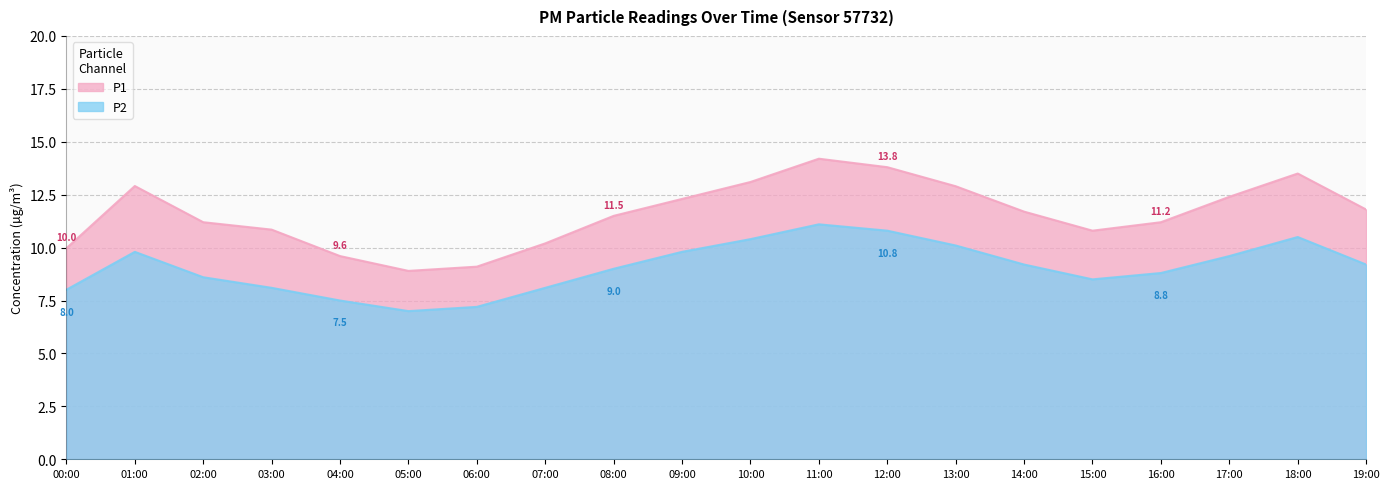

At which category does the chart reach its minimum across all series?

05:00